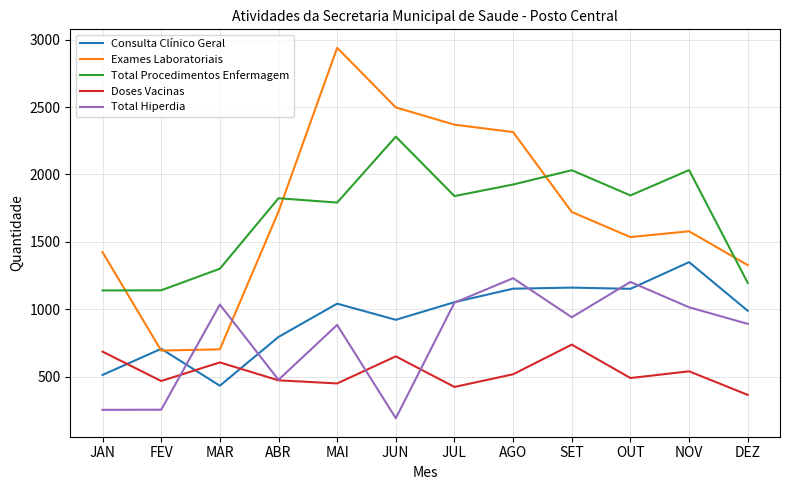

The value of Consulta Clínico Geral at AGO is 1152. True or false?

True